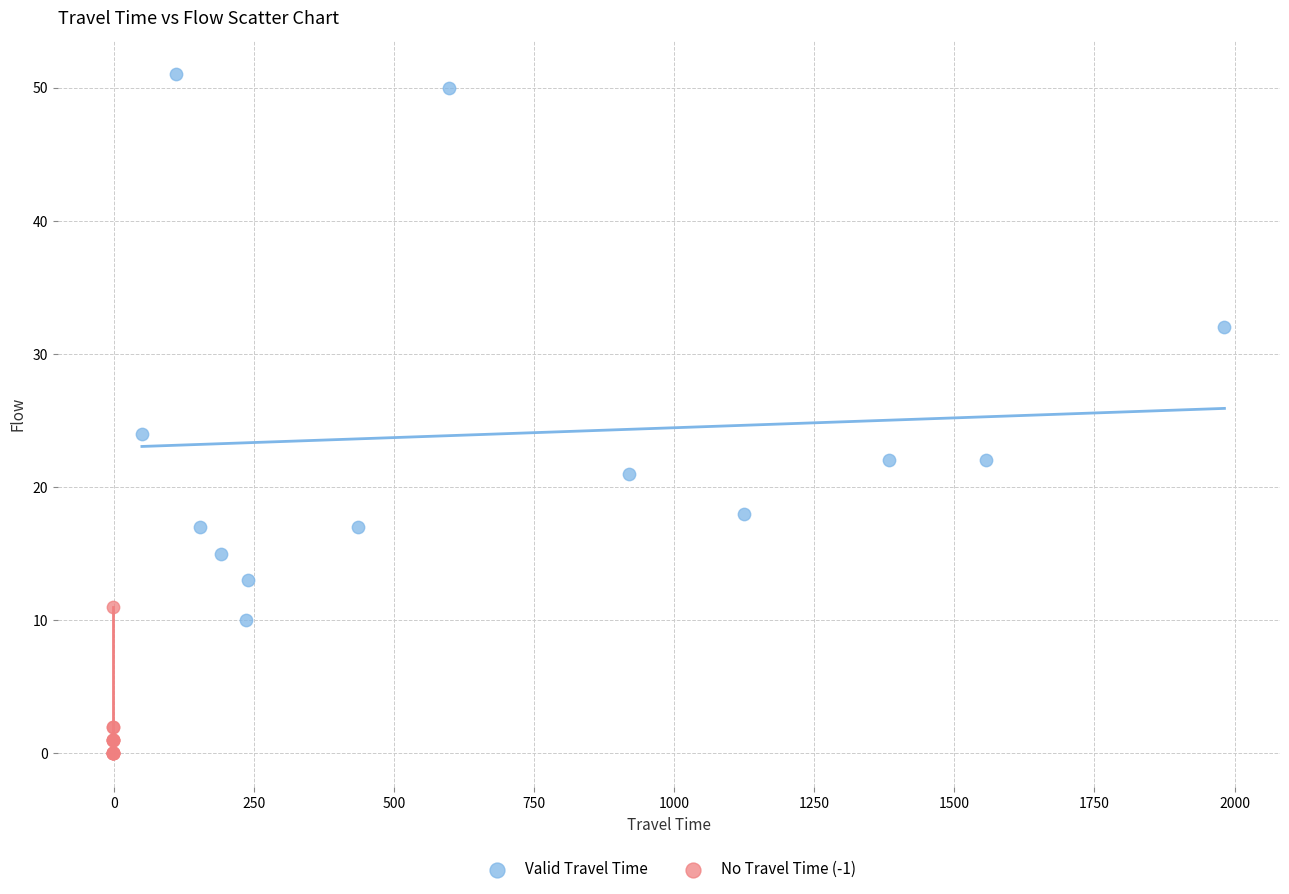

Which series contains the highest Y value?

Valid Travel Time